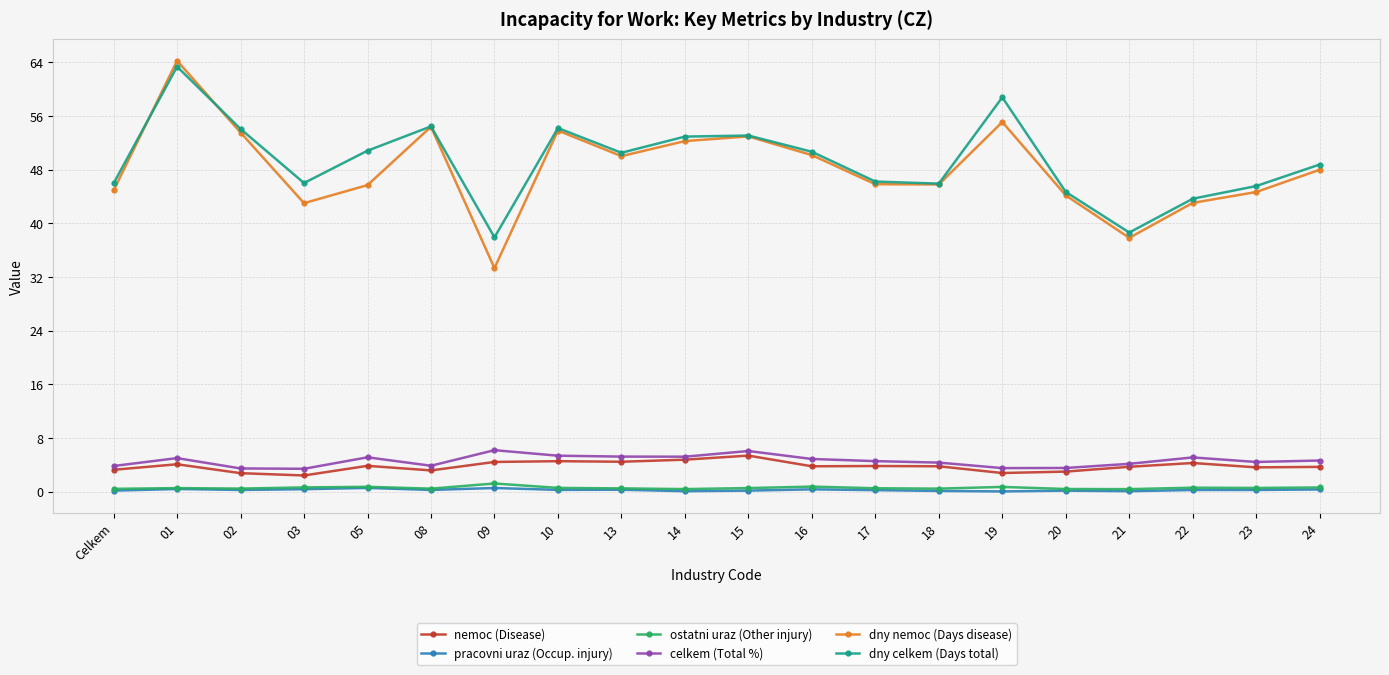

What is the difference between the highest and lowest values at Celkem?

45.8